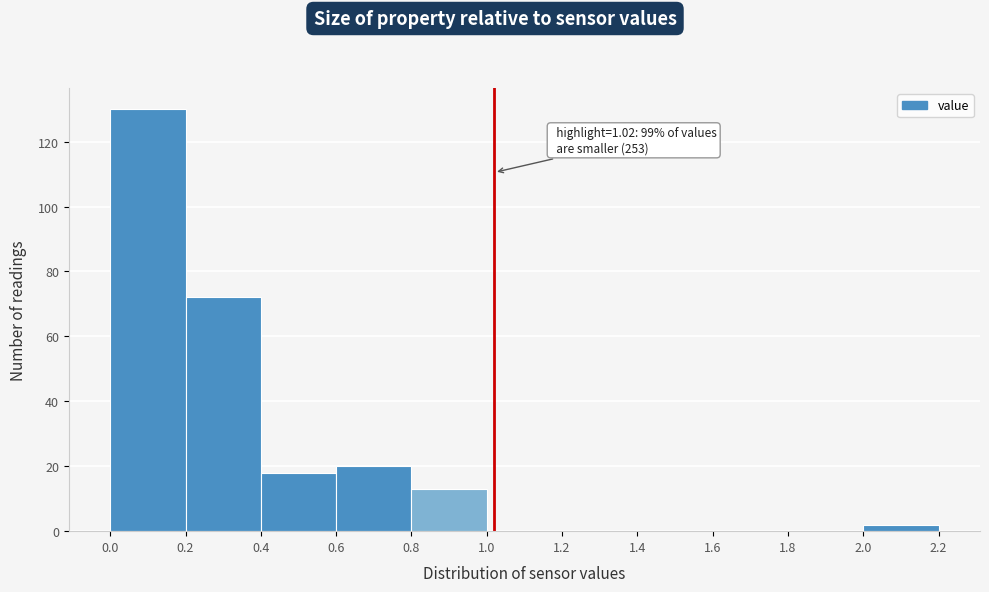

Which range on the x-axis has the tallest bar?

0.0 to 0.2